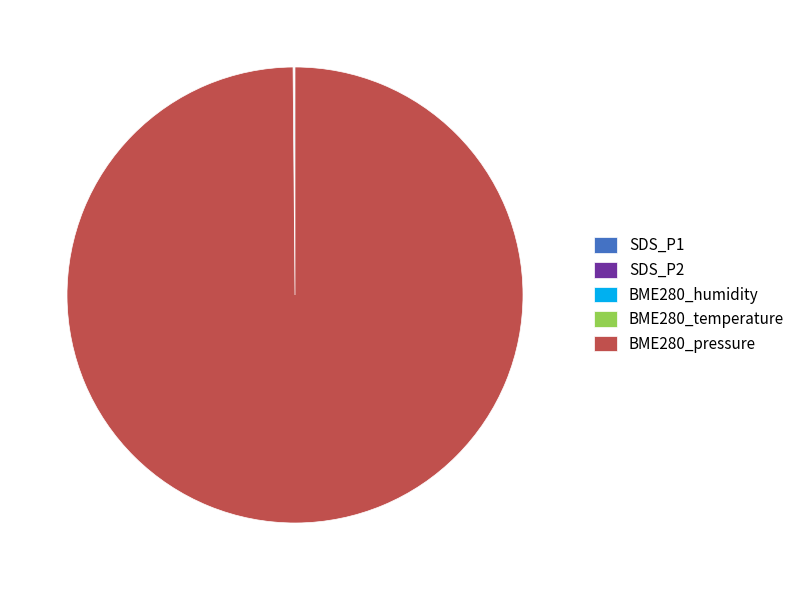

Is there any slice that represents more than half of the pie?

Yes